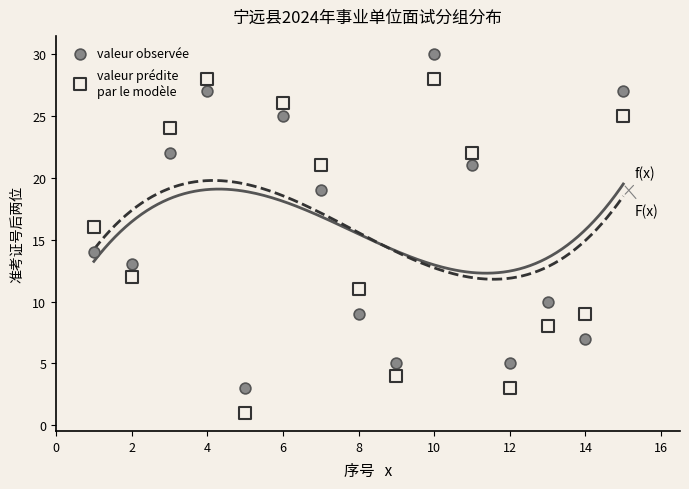

Across all data points, what is the range of X values (max minus min)?

14